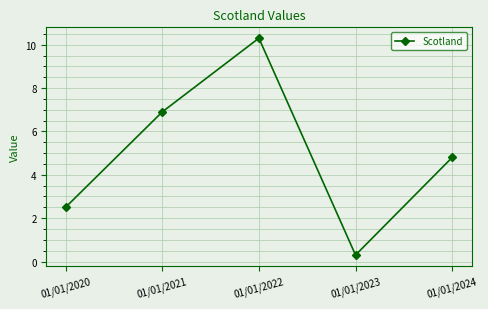

At which category does the chart reach its minimum across all series?

01/01/2023